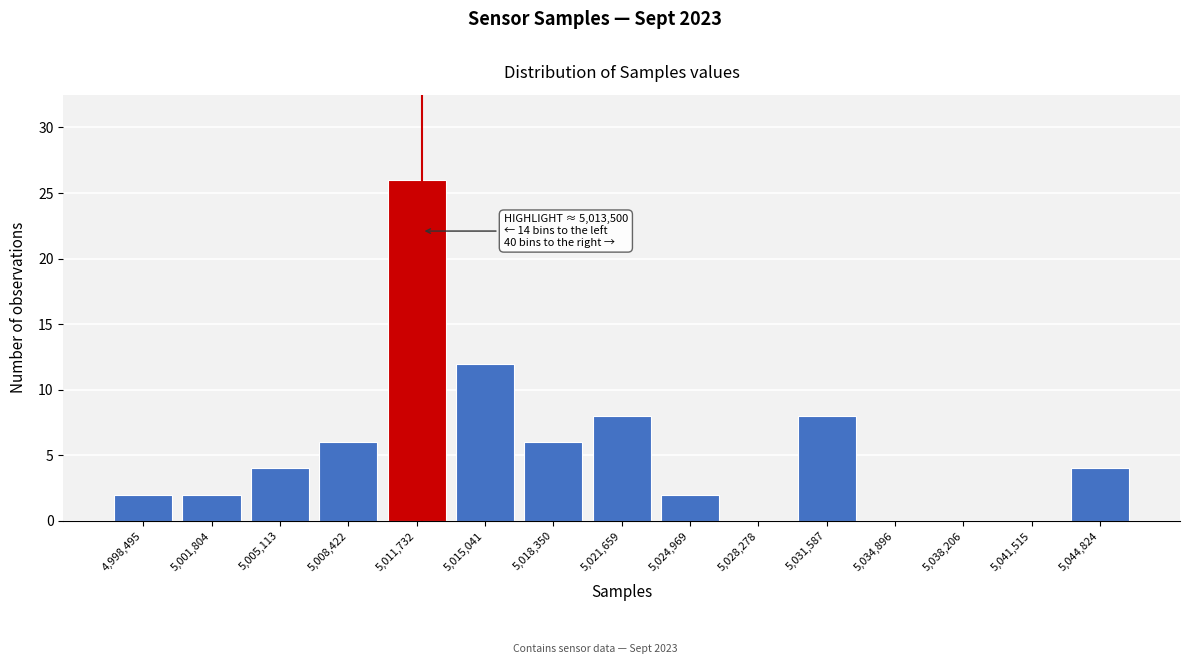

Reading right to left, extract all data points from this chart.

5,044,824=4	5,041,515=0	5,038,206=0	5,034,896=0	5,031,587=8	5,028,278=0	5,024,969=2	5,021,659=8	5,018,350=6	5,015,041=12	5,011,732=26	5,008,422=6	5,005,113=4	5,001,804=2	4,998,495=2